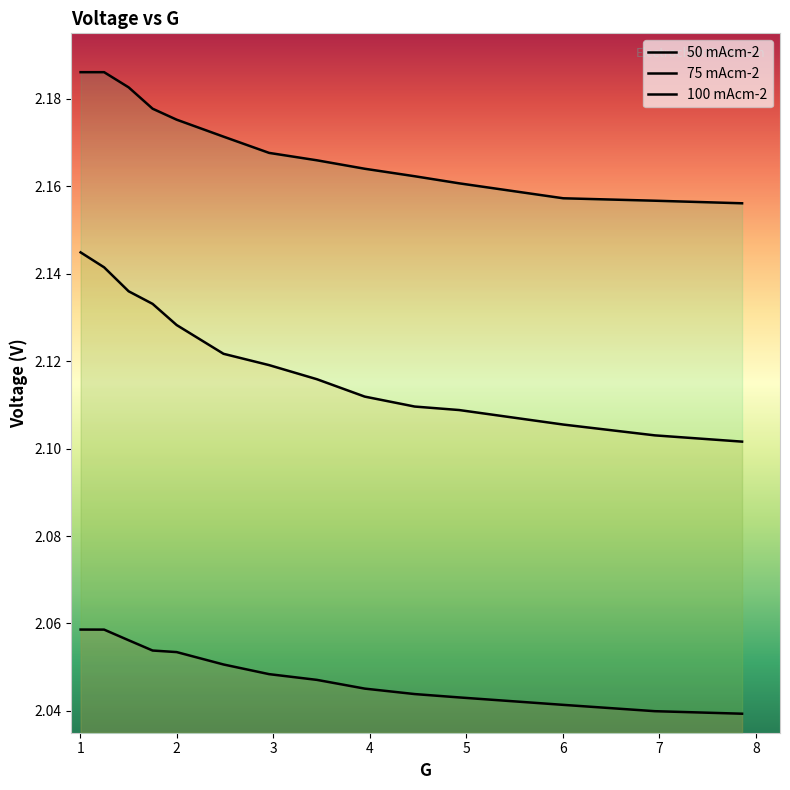

How many lines are shown in the chart?

3